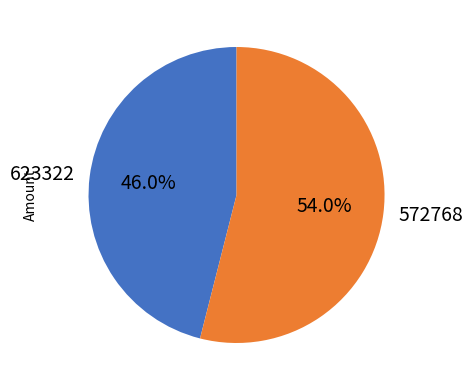

Which slice is the largest?

572768